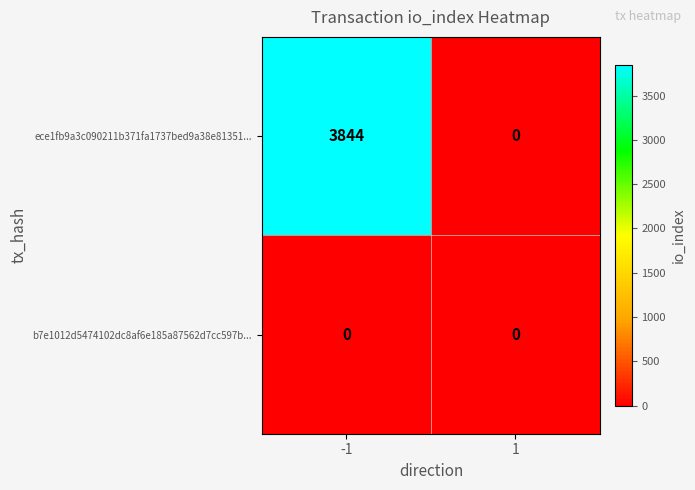

Rank the series by their average value, from highest to lowest.

ece1fb9a3c090211b371fa1737bed9a38e81351..., b7e1012d5474102dc8af6e185a87562d7cc597b...